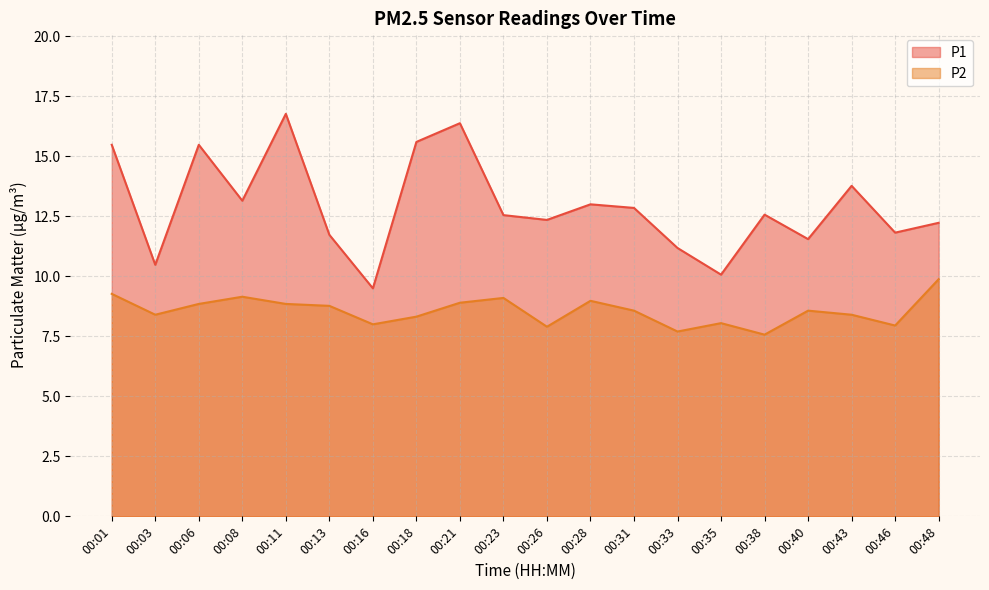

What is the sum of the P2 values at 00:06 and 00:43?

17.2